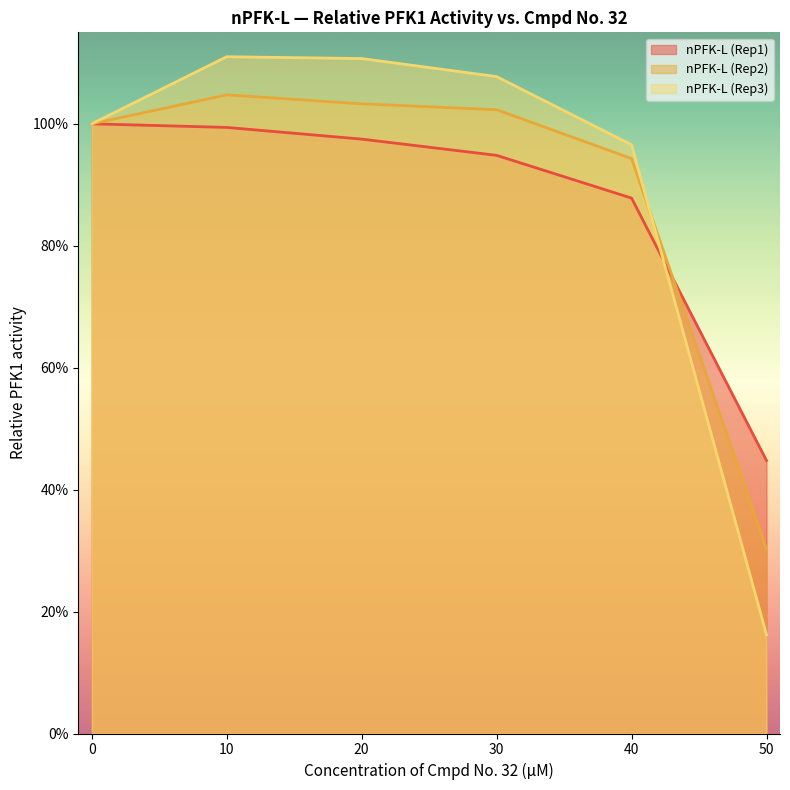

Reading left to right, transcribe all the data shown in this chart.

nPFK-L (Rep1): 100.0	99.4	97.5	94.8	87.8	44.8
nPFK-L (Rep2): 100.0	104.7	103.3	102.3	94.3	30.2
nPFK-L (Rep3): 100.0	111.0	110.7	107.7	96.6	16.2